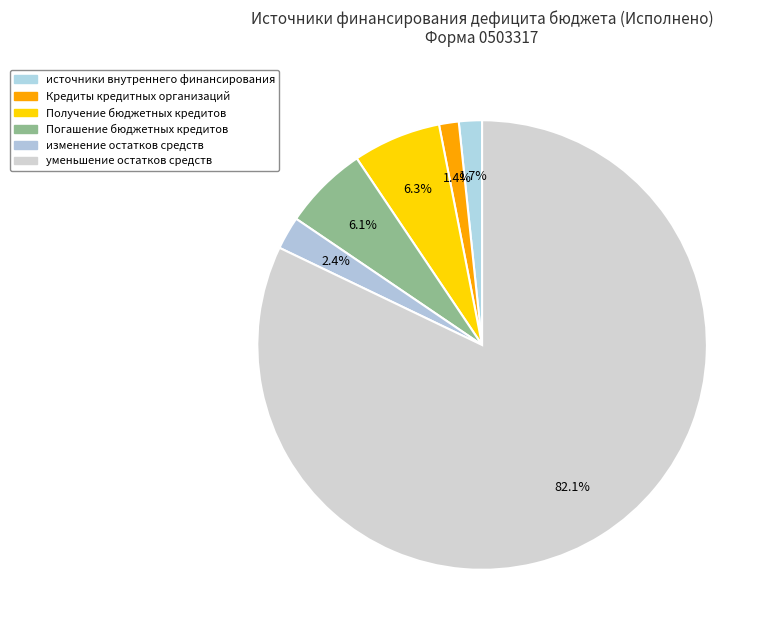

To the nearest percent, what percentage of the pie is Кредиты кредитных организаций?

1%